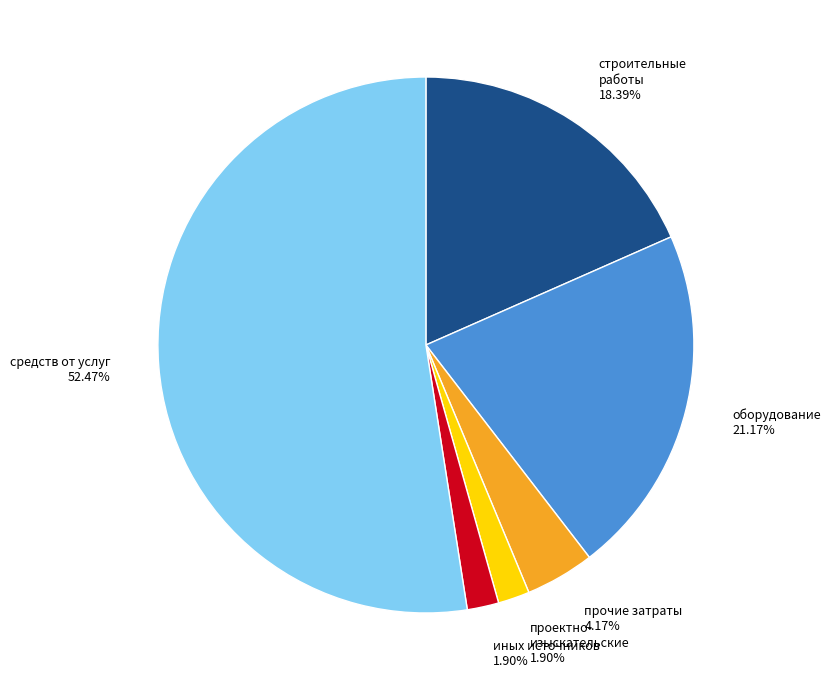

To the nearest percent, what portion does средств от услуг represent?

52%